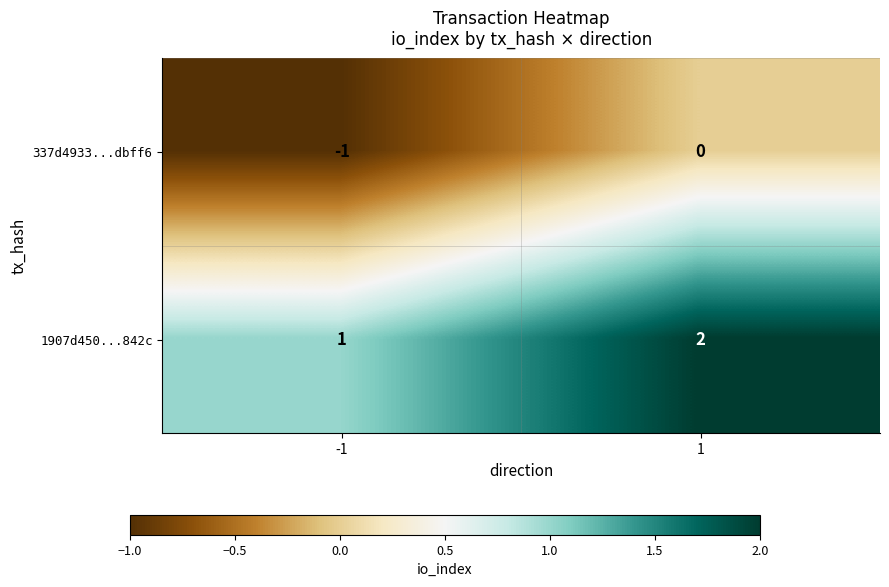

What is the maximum value shown in the chart?

2